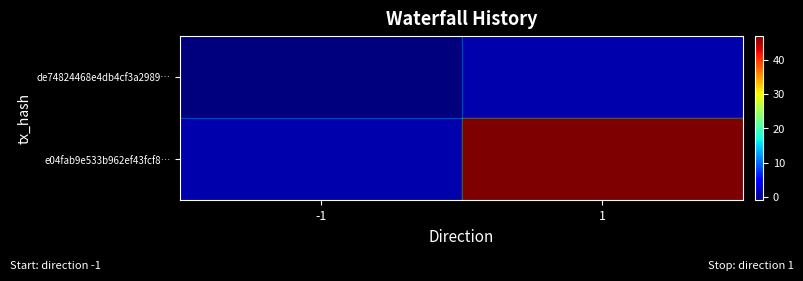

Reading left to right, extract all data points from this chart.

de74824468e4db4cf3a2989…: -1=-1	1=1
e04fab9e533b962ef43fcf8…: -1=1	1=47